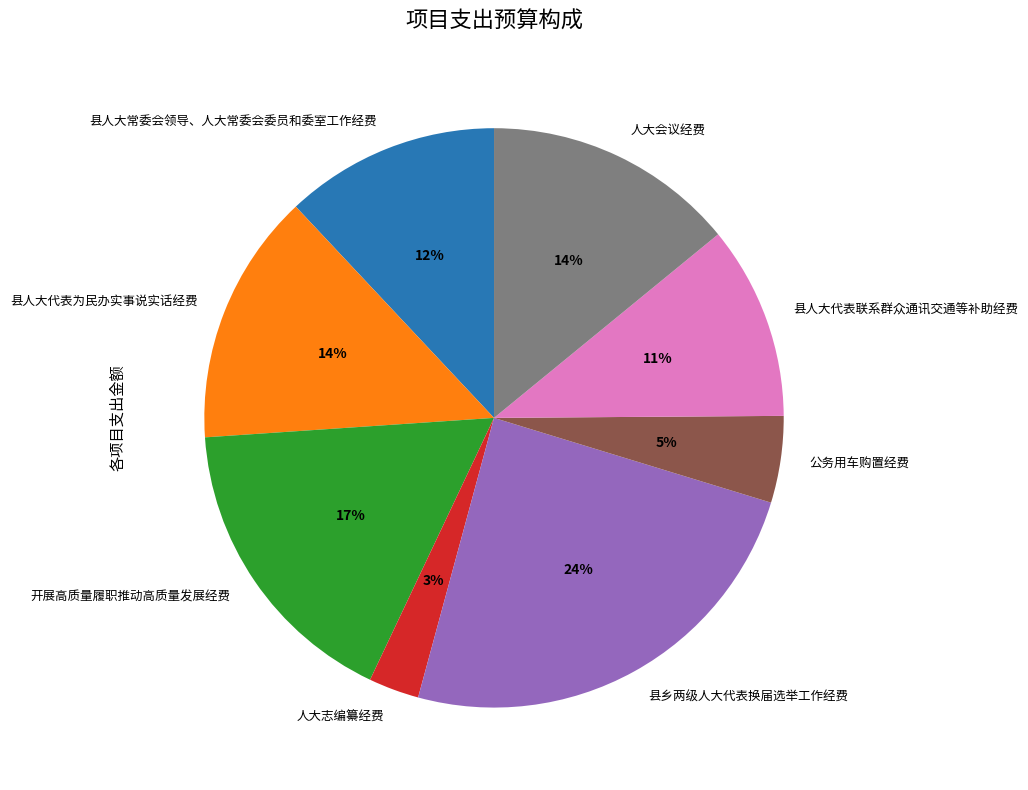

Does 县人大常委会领导、人大常委会委员和委室工作经费 represent more than half of the total?

No